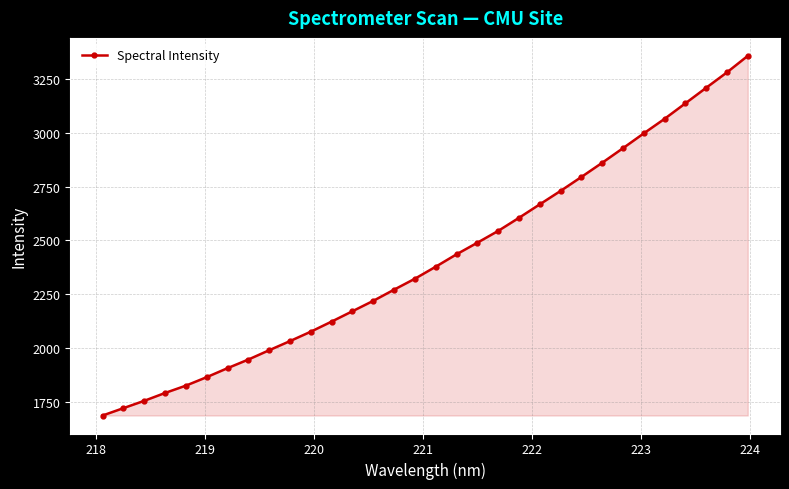

What is the smallest value displayed?

1686.4